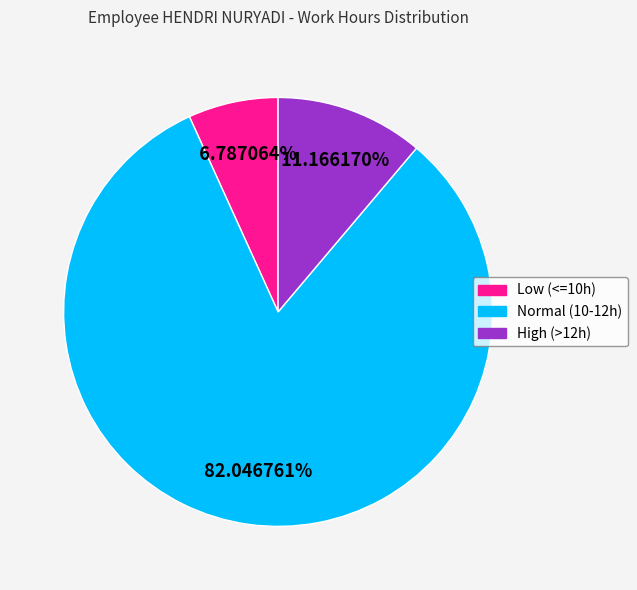

Is there a majority slice in this chart?

Yes